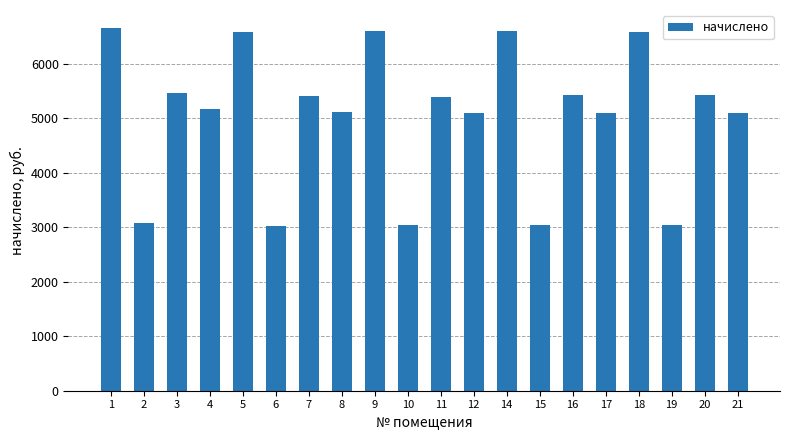

Are the bars horizontal?

No